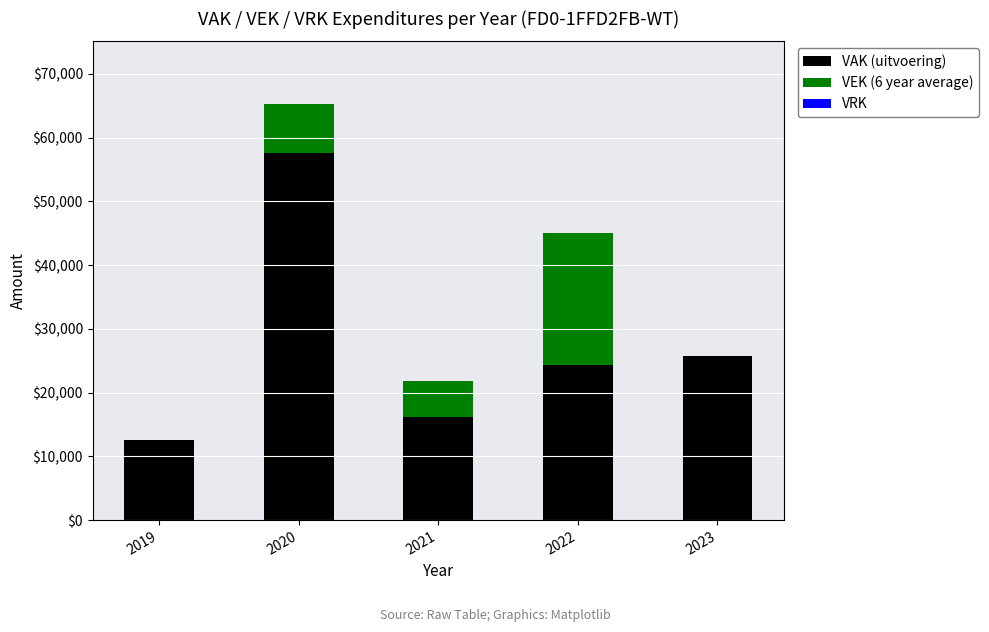

Reading left to right, transcribe the values for VAK (uitvoering).

2019=12562	2020=57656	2021=16224	2022=24309	2023=25663